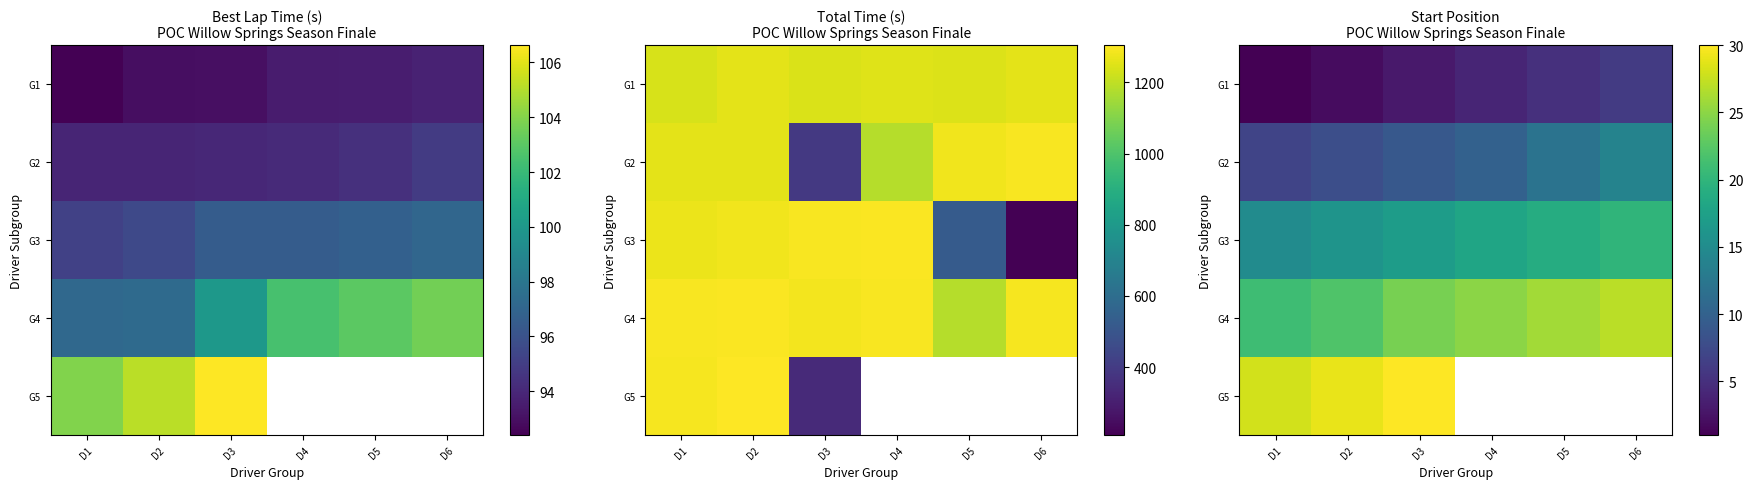

How many data points in G2 are above 10?

2